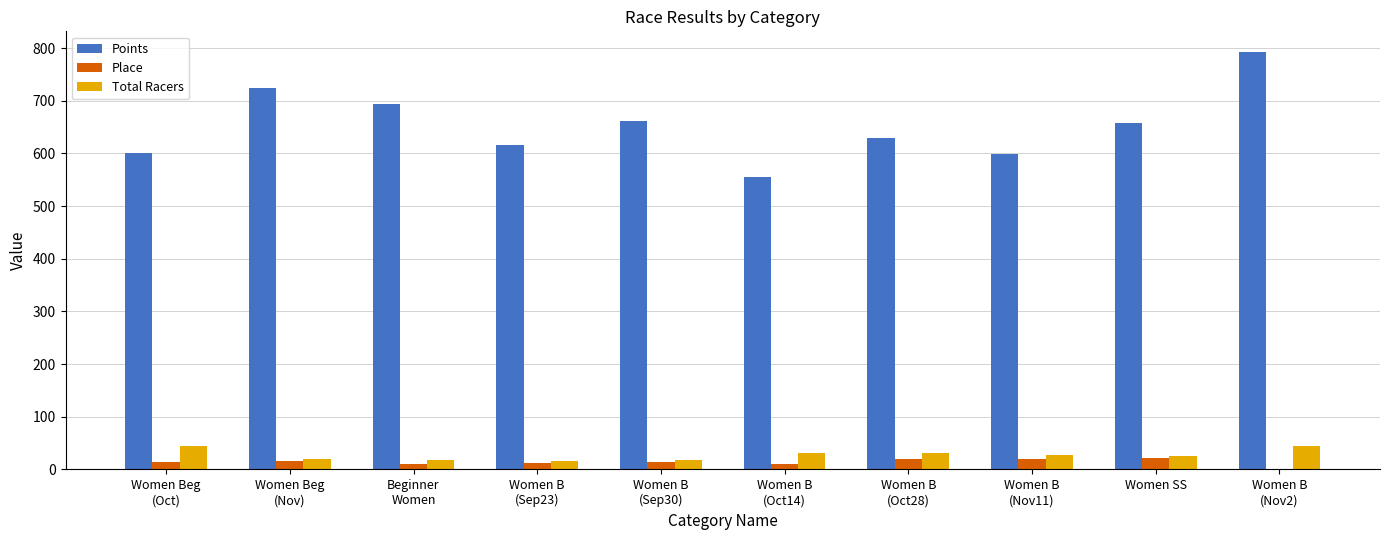

Are the bars grouped side by side (vs. stacked)?

Yes